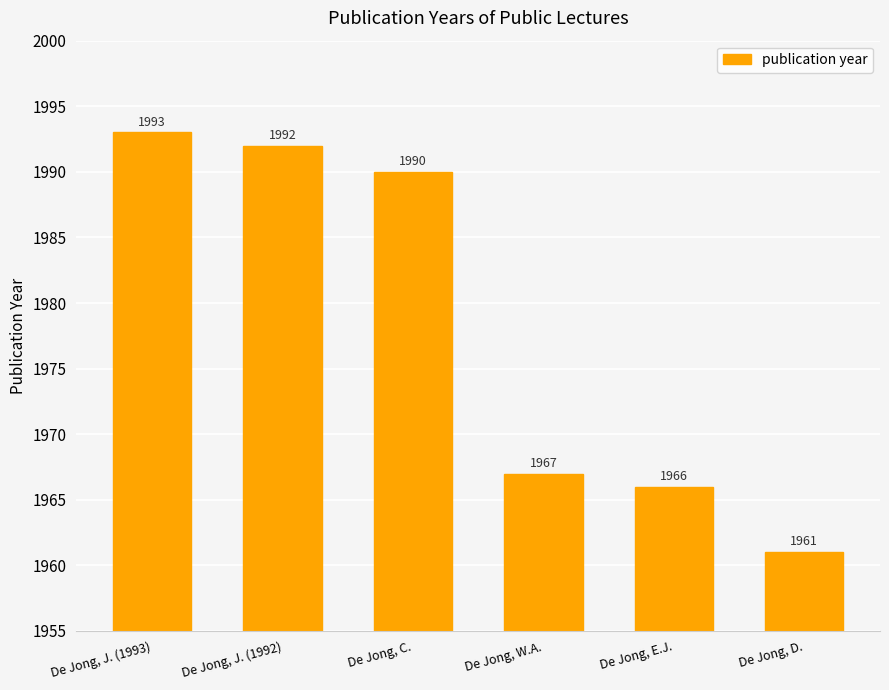

Reading left to right, transcribe all the data shown in this chart.

1993	1992	1990	1967	1966	1961